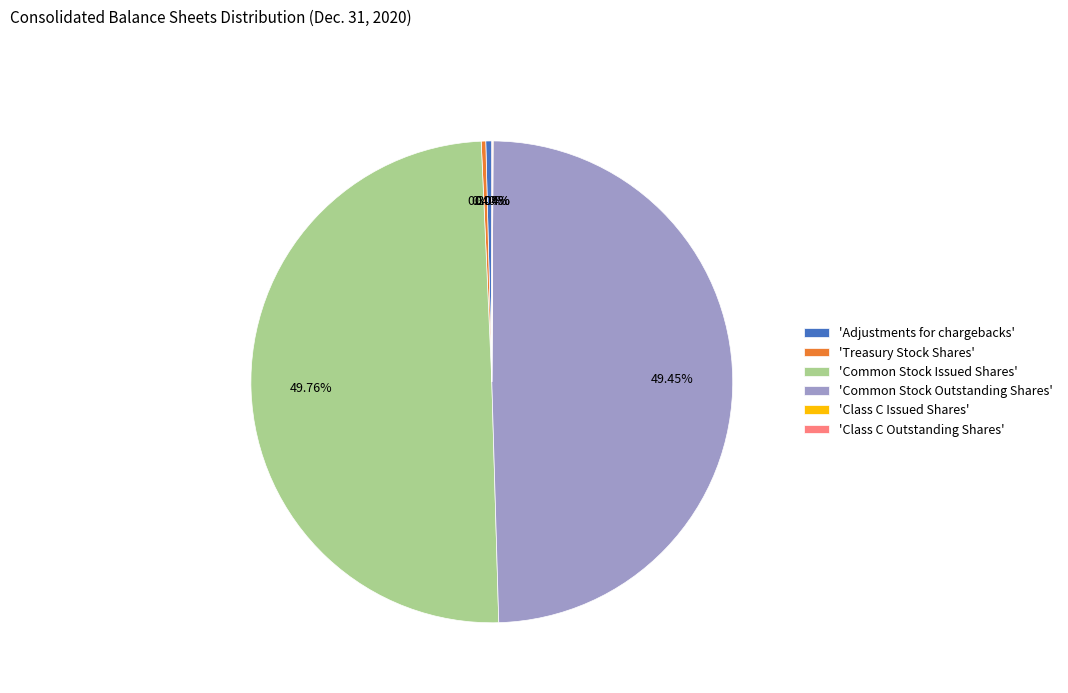

Does 'Adjustments for chargebacks' account for over 50% of the chart?

No